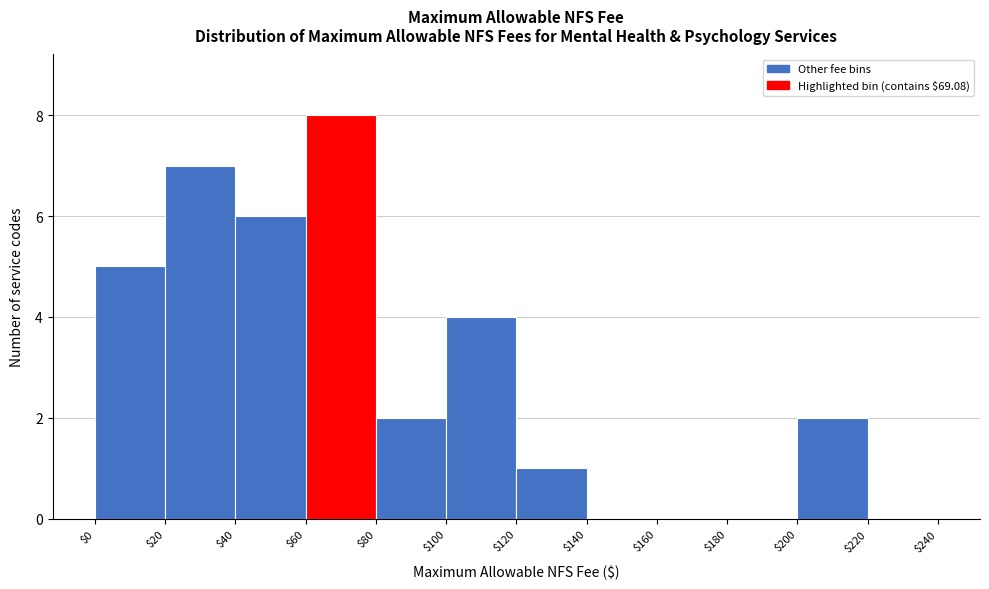

Over which range of the x-axis is the bar tallest?

$60 to $80